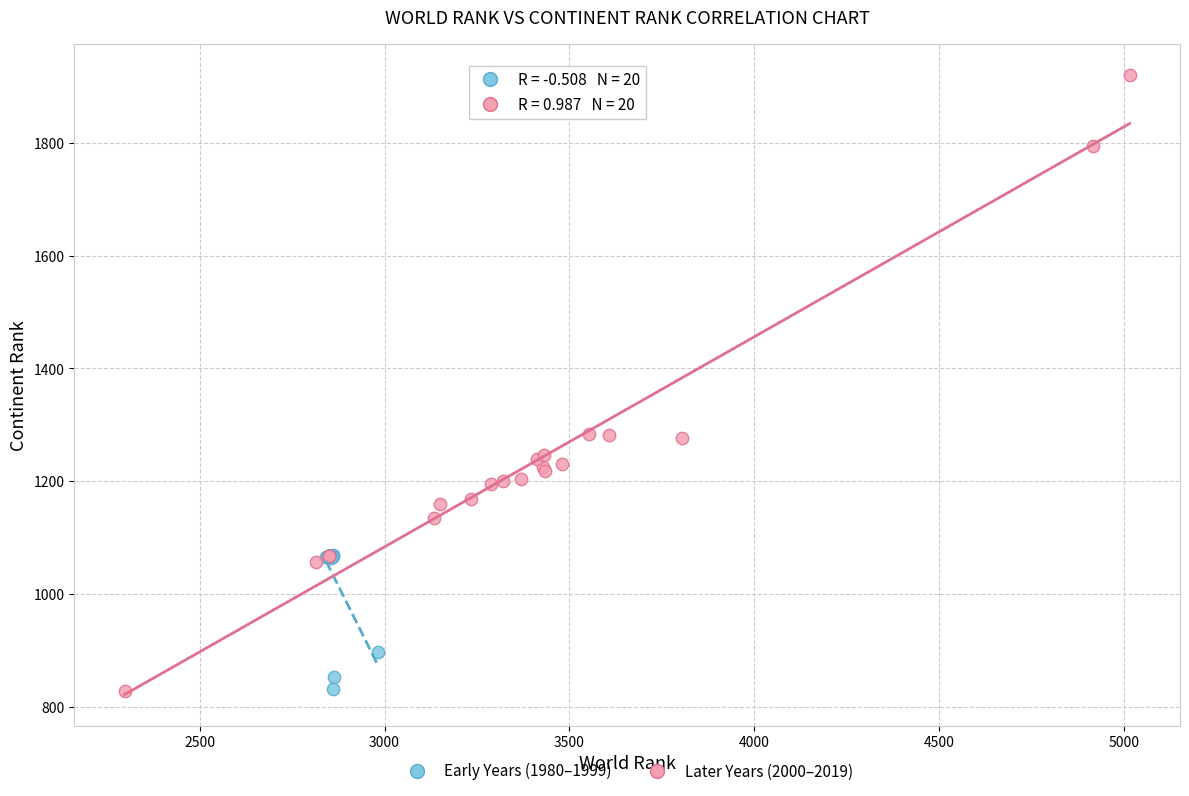

Which series has the widest spread of Y values?

Later Years (2000–2019)